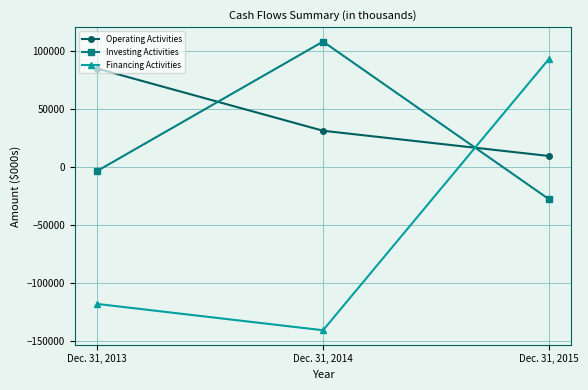

How many data points in Operating Activities are less than 31199?

1